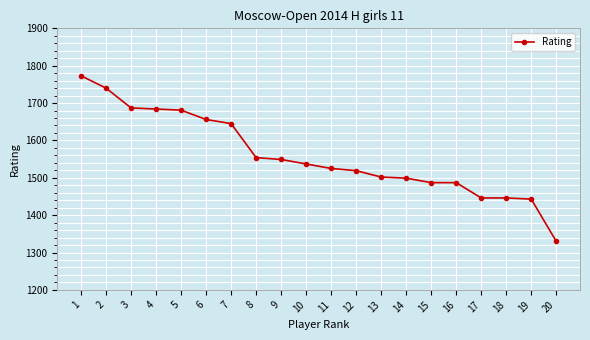

What is the difference between the maximum and second lowest values?

330